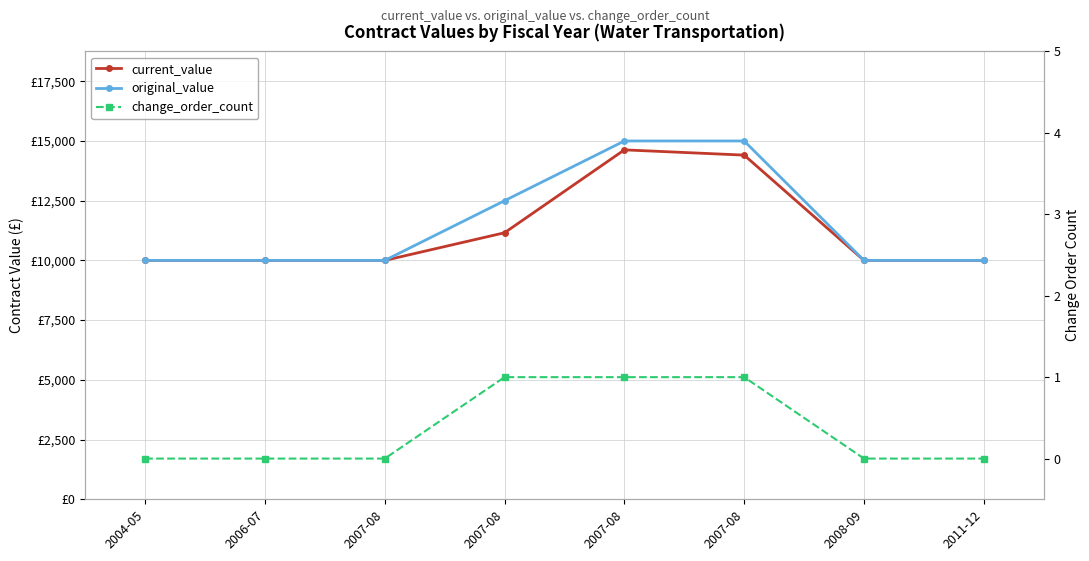

What is the spread (max minus min) of values at 2007-08?

10000.0